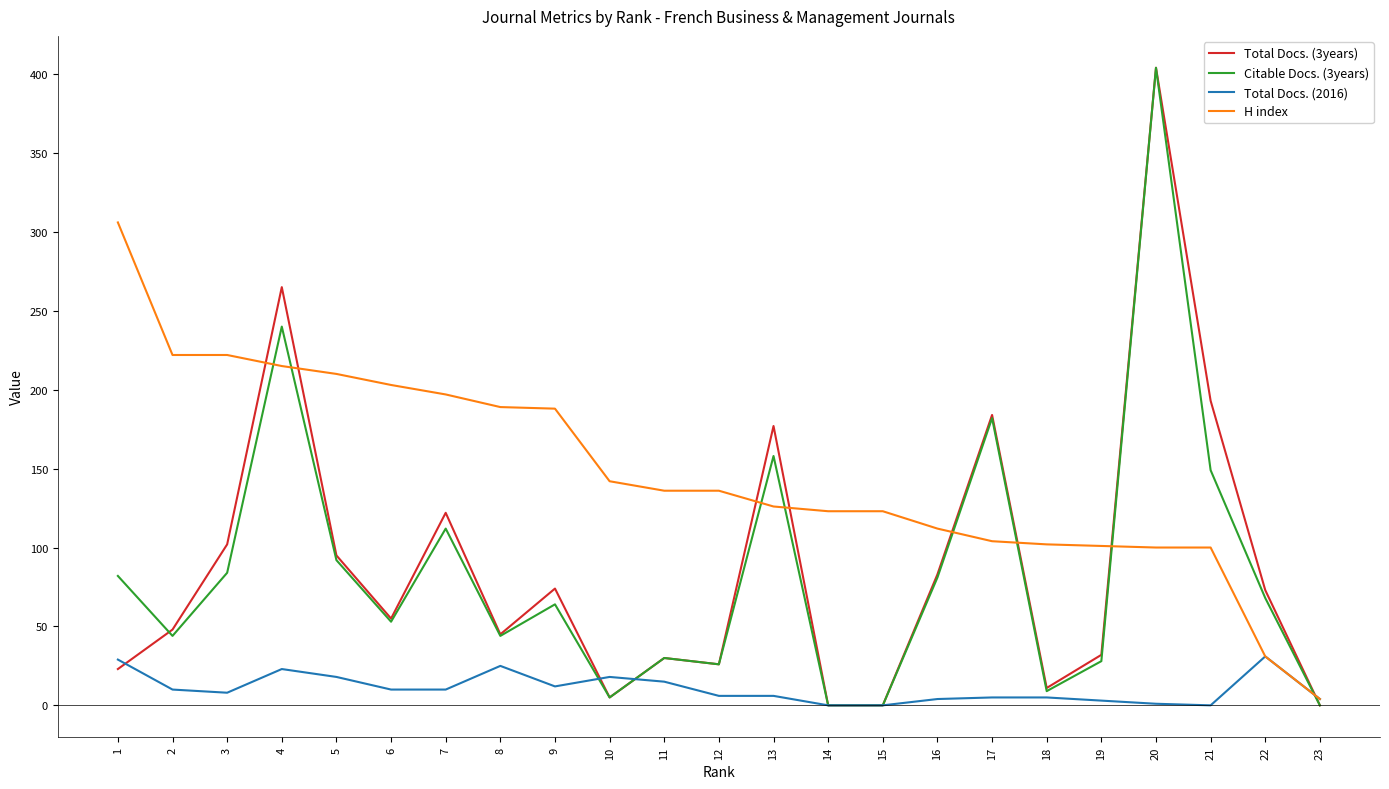

What is the greatest value displayed?

404